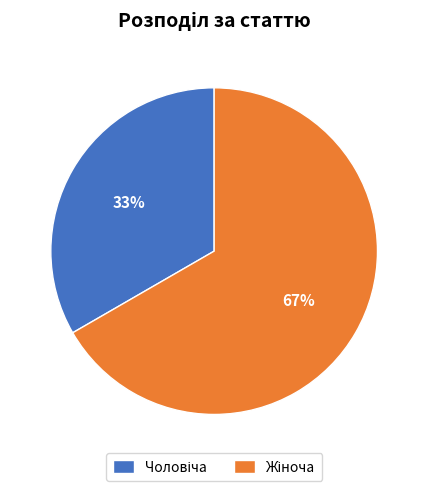

Is there any slice that represents more than half of the pie?

Yes